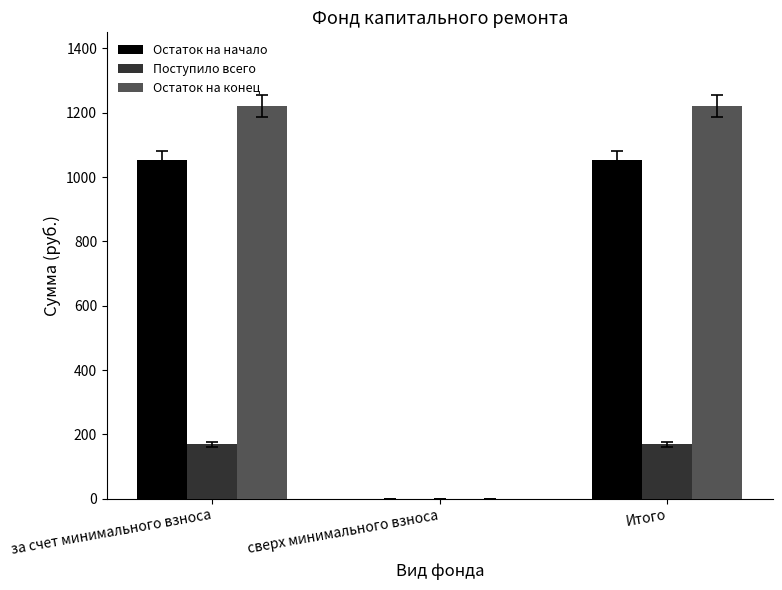

Reading right to left, list all the values displayed in this chart.

Остаток на начало: Итого=1051.5	сверх минимального взноса=0.0	за счет минимального взноса=1051.5
Поступило всего: Итого=168.7	сверх минимального взноса=0.0	за счет минимального взноса=168.7
Остаток на конец: Итого=1220.3	сверх минимального взноса=0.0	за счет минимального взноса=1220.3